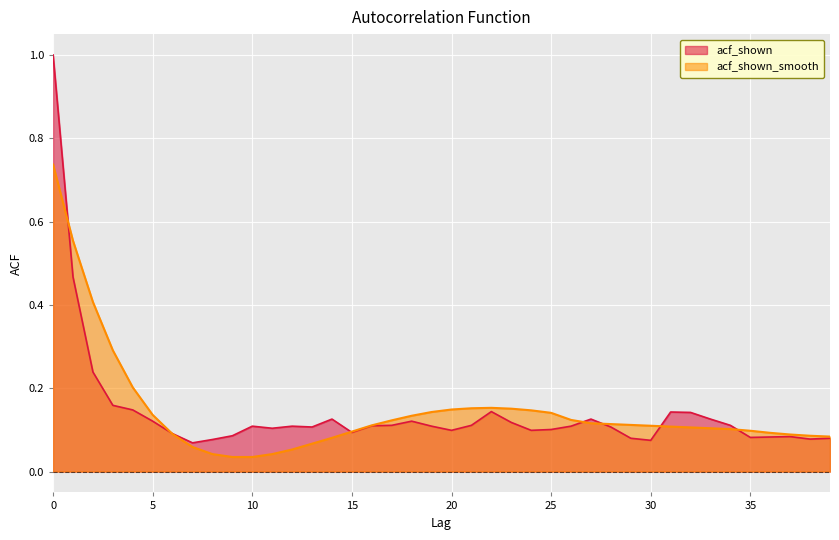

Rank the categories by acf_shown value from highest to lowest.

0, 1, 2, 3, 4, 22, 31, 32, 14, 27, 33, 5, 18, 23, 17, 21, 34, 16, 10, 12, 19, 26, 13, 28, 11, 25, 20, 24, 15, 6, 9, 37, 36, 35, 29, 39, 38, 8, 30, 7